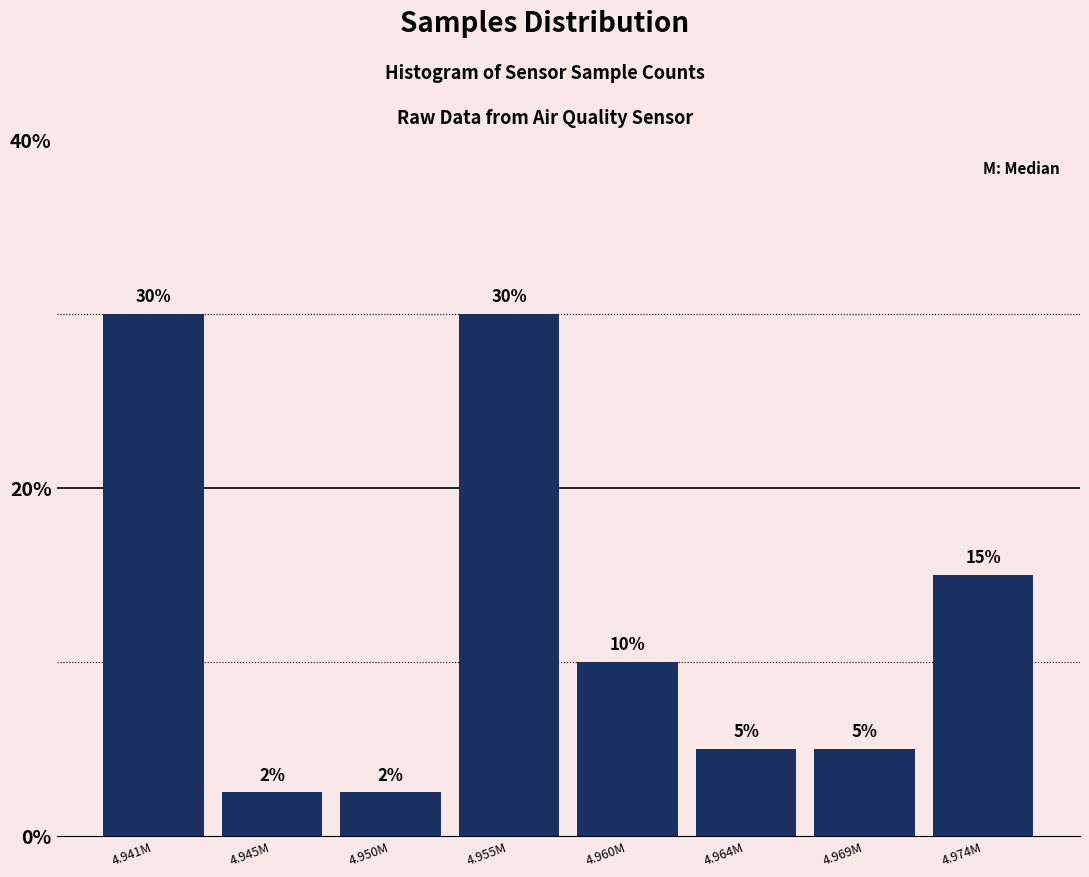

What is the label of the 5th bar from the right?

4.955M